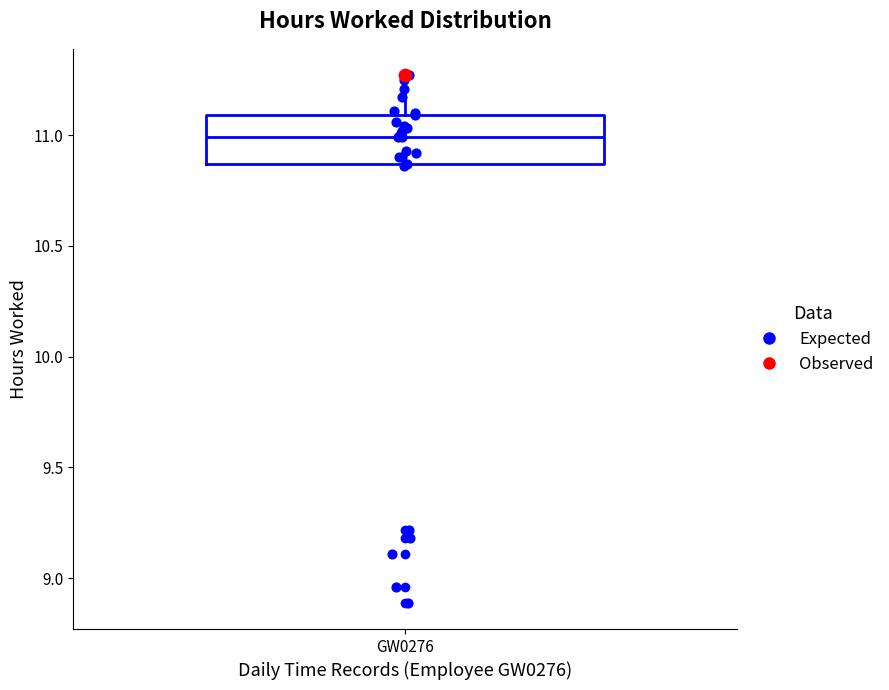

Transcribe this box plot: give where the median line is, the range the box spans, and where the two whiskers end, as read against the y-axis. The values are not printed on the chart, so give them approximately, as read against the axis.

median 11.00, box 10.85 to 11.10, whiskers 10.85 to 11.25